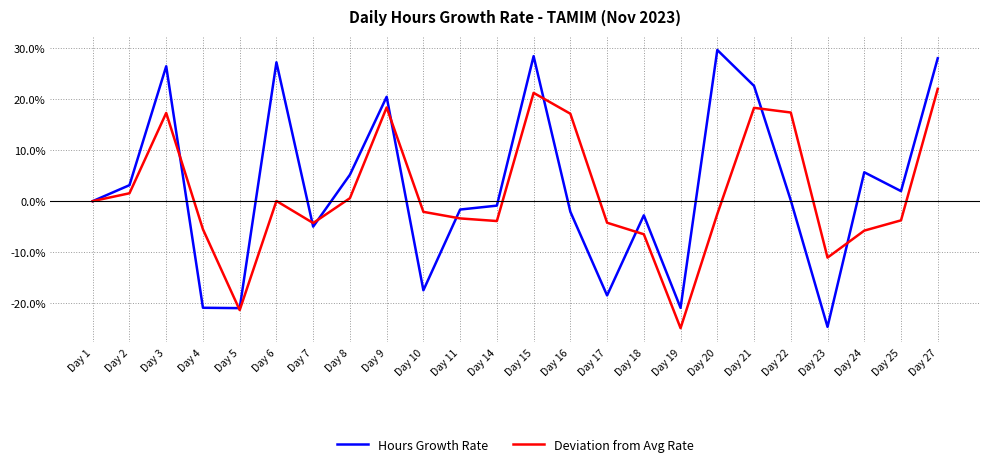

What value does the Deviation from Avg Rate series have at Day 17?

-4.2